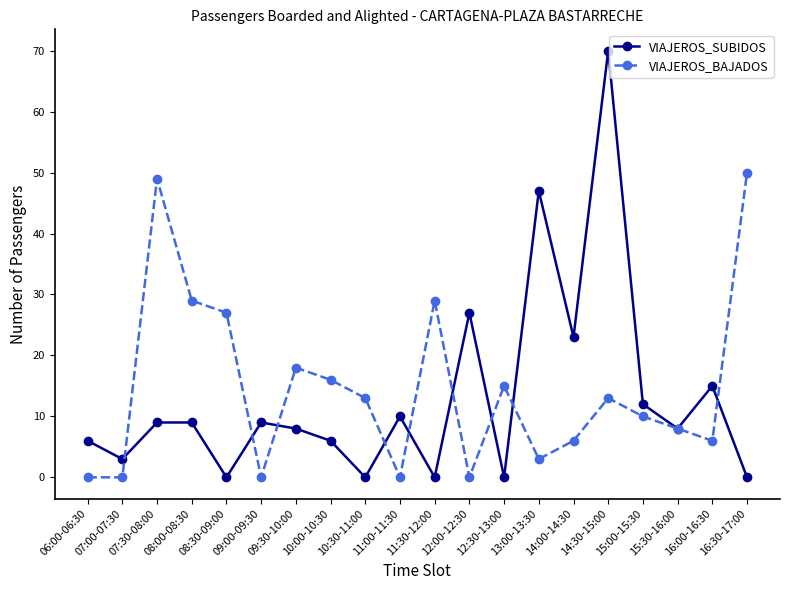

At which category is the sum across all series the highest?

14:30-15:00